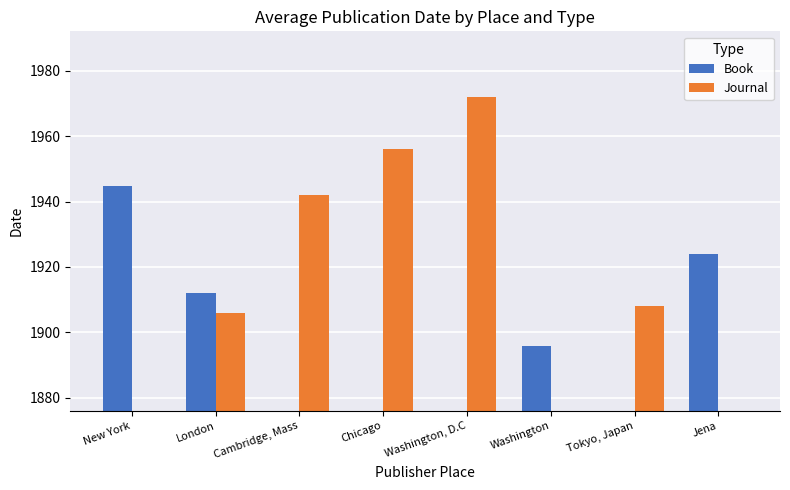

Rank the series by their average value, from highest to lowest.

Journal, Book